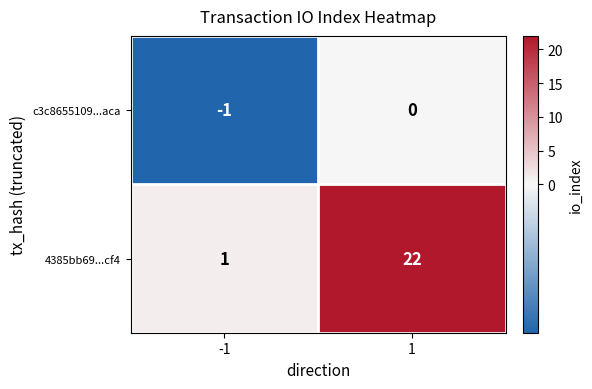

What value does the 4385bb69...cf4 series have at 1, to the nearest 5?

20